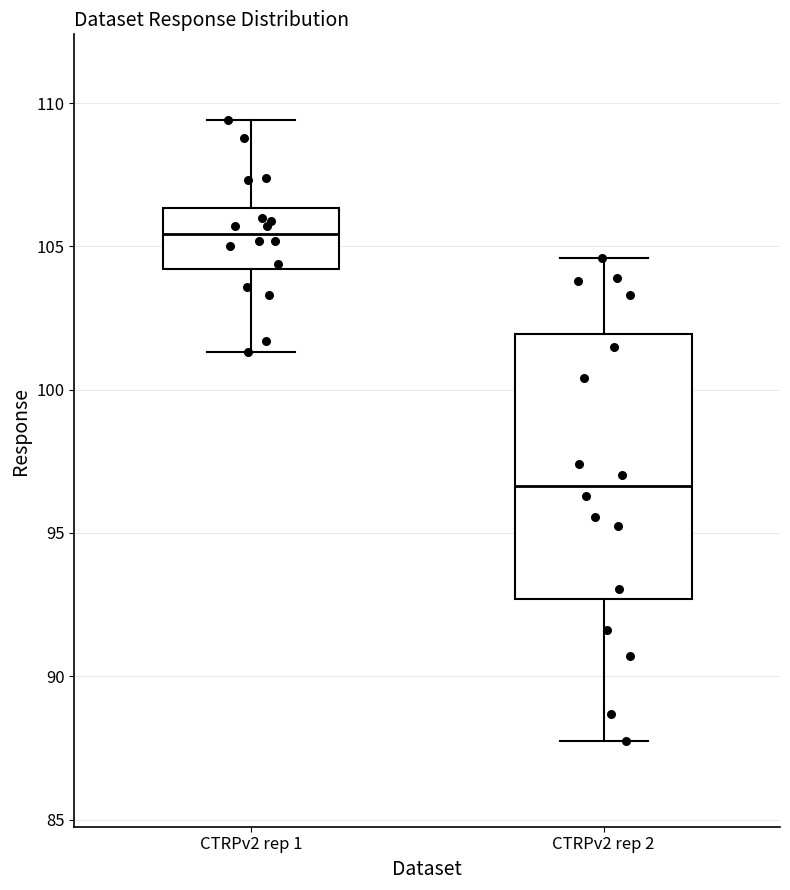

Reading left to right, transcribe this box plot: for each box, give where its median line is, the range the box spans, and where its two whiskers end, as read against the y-axis. The values are not printed on the chart, so give them approximately, as read against the axis.

CTRPv2 rep 1: median 105.5, box 104.0 to 106.5, whiskers 101.5 to 109.5
CTRPv2 rep 2: median 96.5, box 92.5 to 102.0, whiskers 88.0 to 104.5